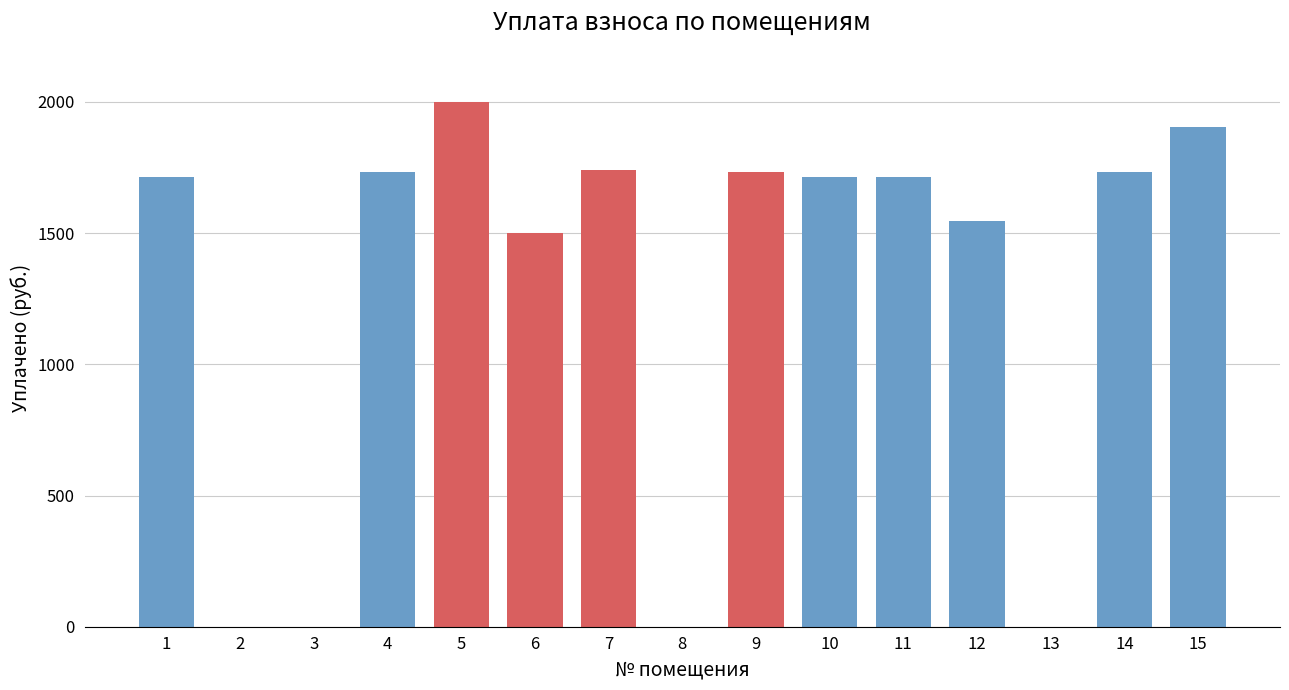

Reading right to left, list all the values displayed in this chart.

15=1902.7	14=1731.5	13=0.0	12=1547.6	11=1712.4	10=1712.4	9=1731.5	8=0.0	7=1740.4	6=1500.0	5=2000.0	4=1731.5	3=0.0	2=0.0	1=1712.4